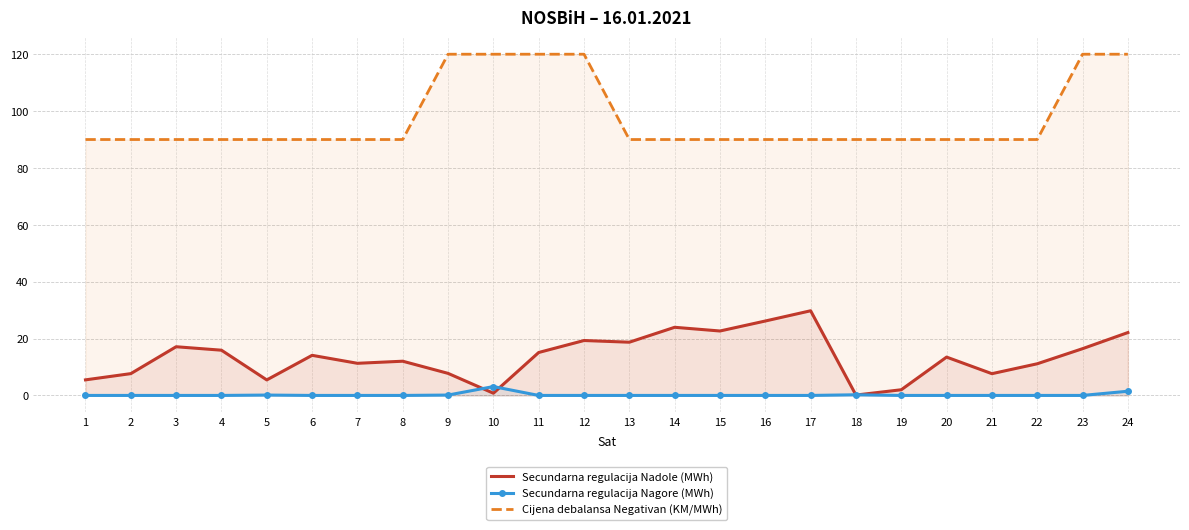

What is the difference between the highest and lowest values at 23?

120.0